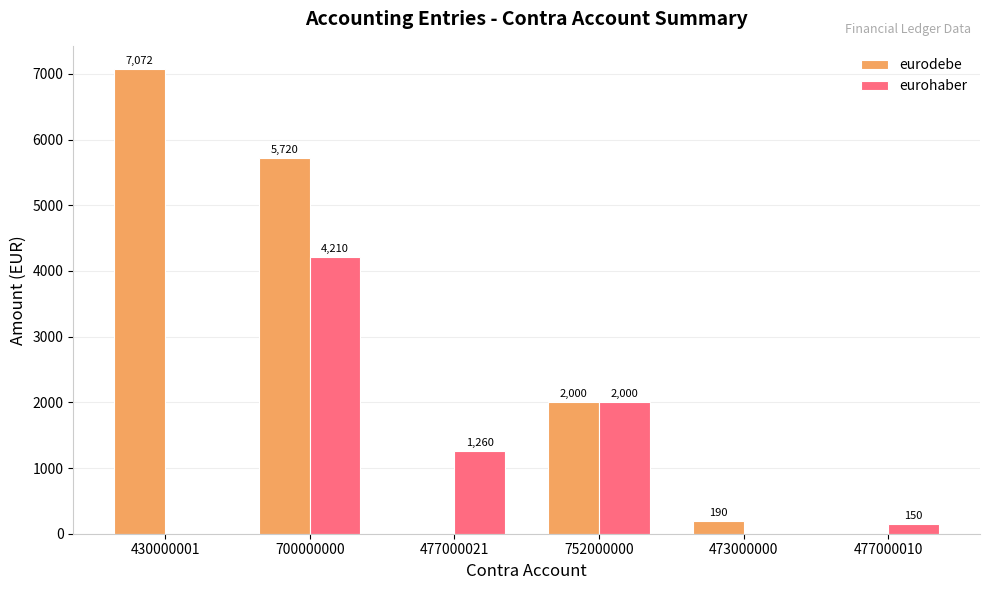

Where does the eurohaber series first go above 1260?

700000000